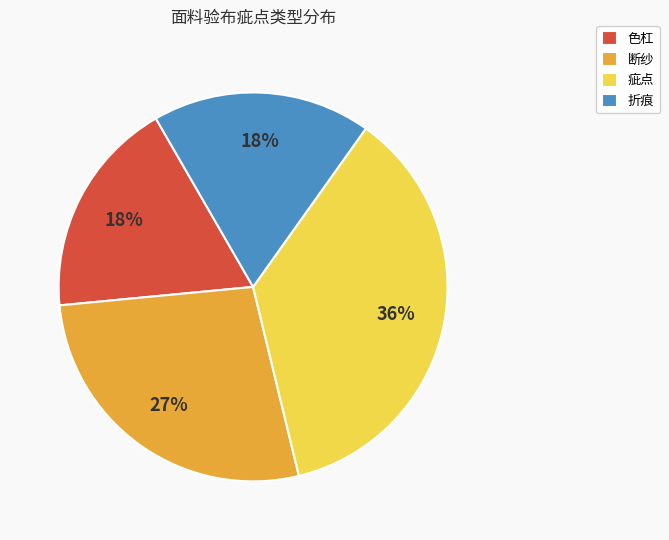

Is there a majority slice in this chart?

No